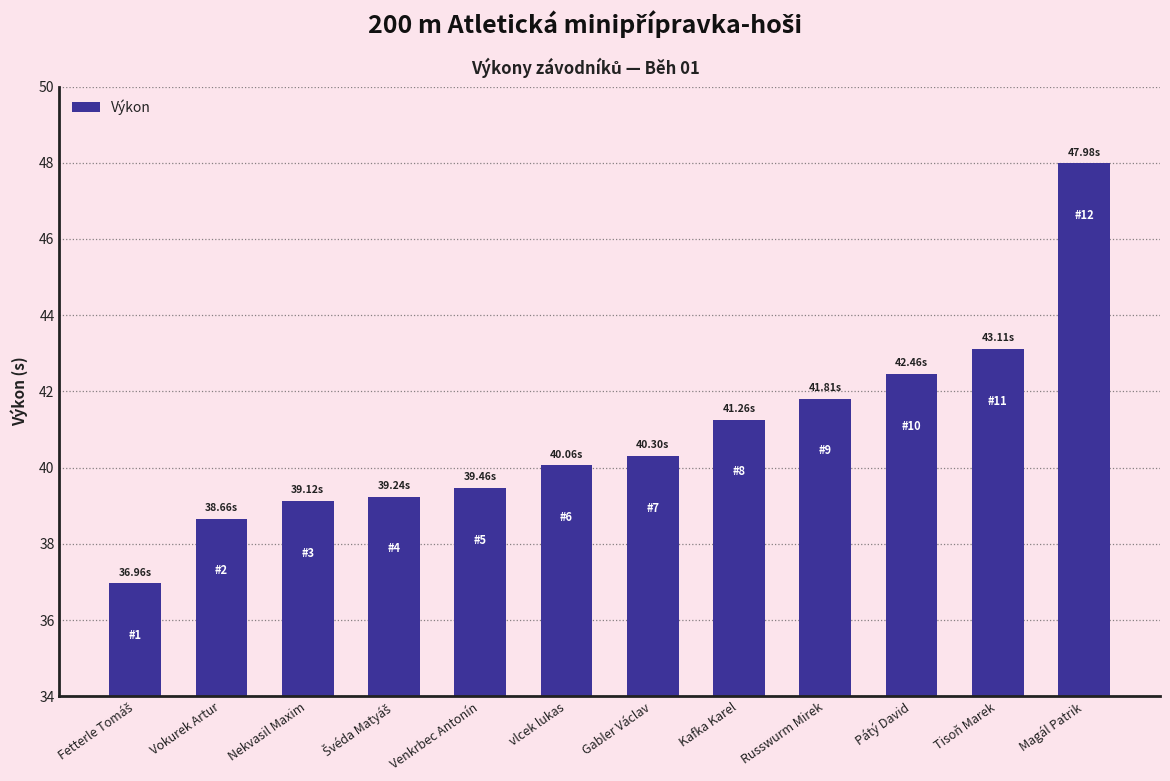

What is the change in value from Nekvasil Maxim to Pátý David?

+3.3